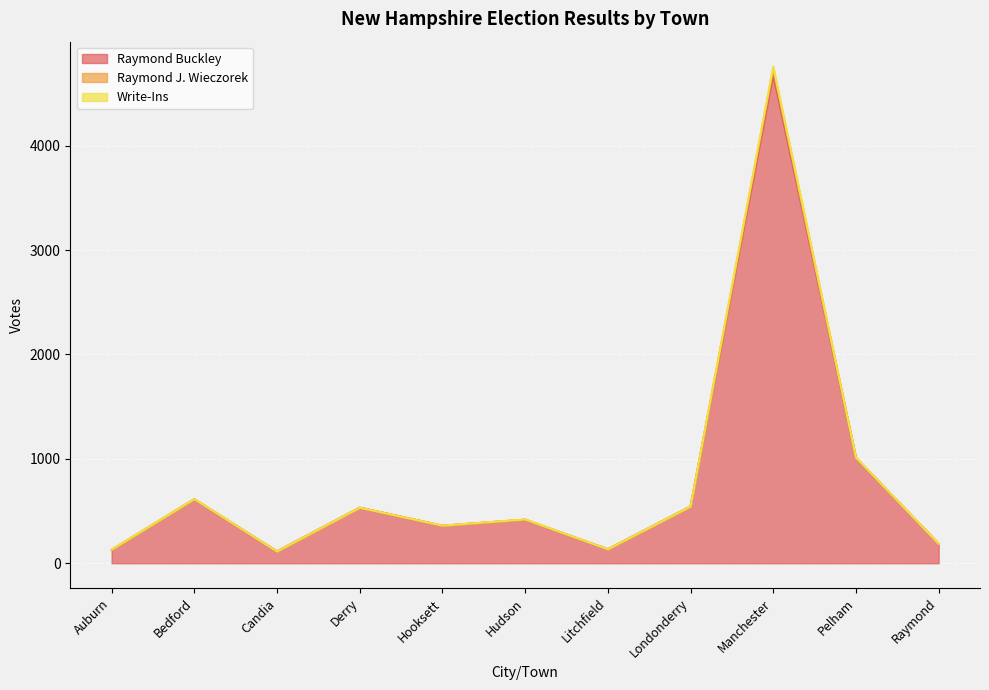

Which has a higher value, Londonderry or Pelham?

Pelham